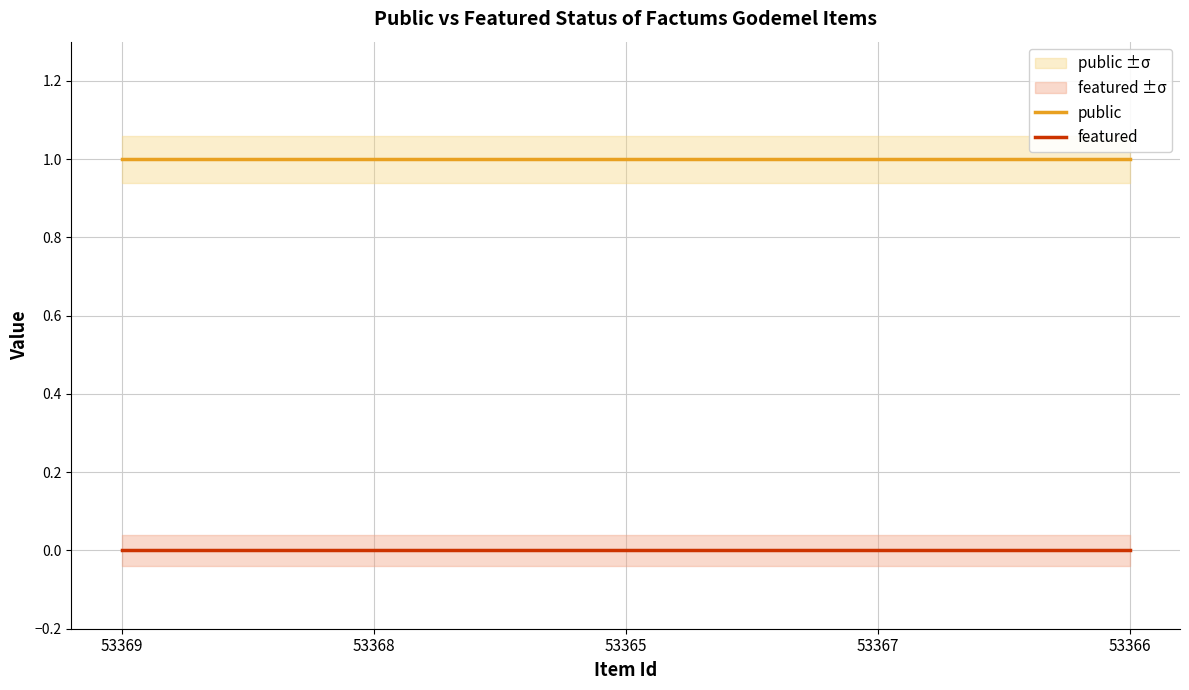

Rank the series by their average value, from highest to lowest.

public, featured